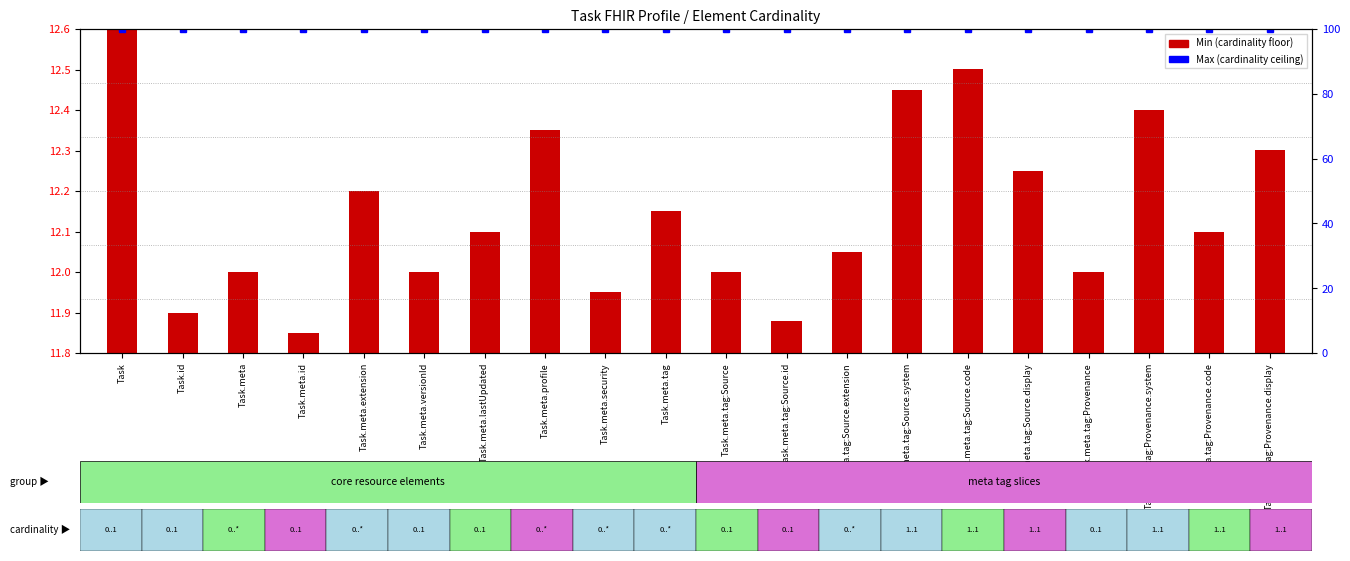

At Task.meta.security, list the series in order from smallest to largest.

Min (cardinality floor), Max (cardinality ceiling)